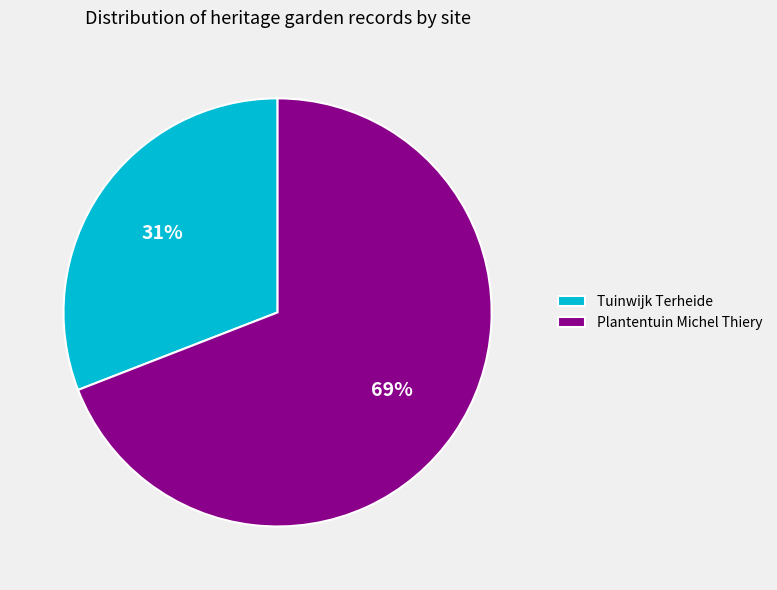

Rank the categories by value from highest to lowest.

Plantentuin Michel Thiery, Tuinwijk Terheide